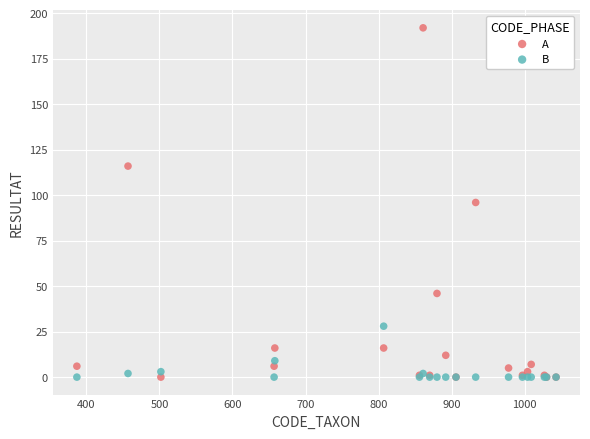

Which series contains the highest Y value?

A